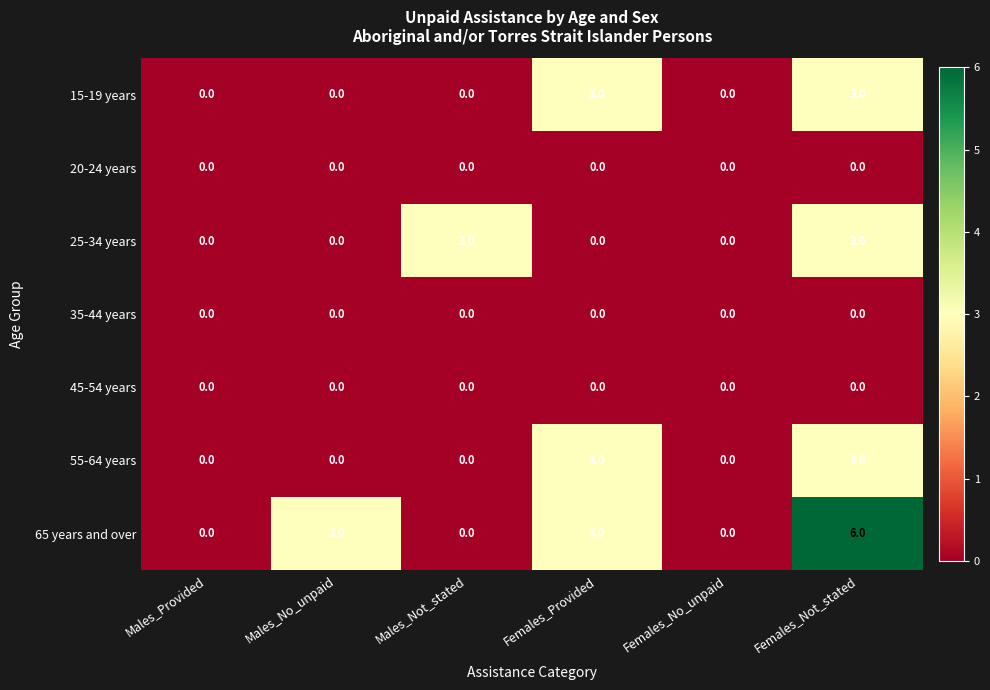

Which series has the largest total across all categories?

65 years and over